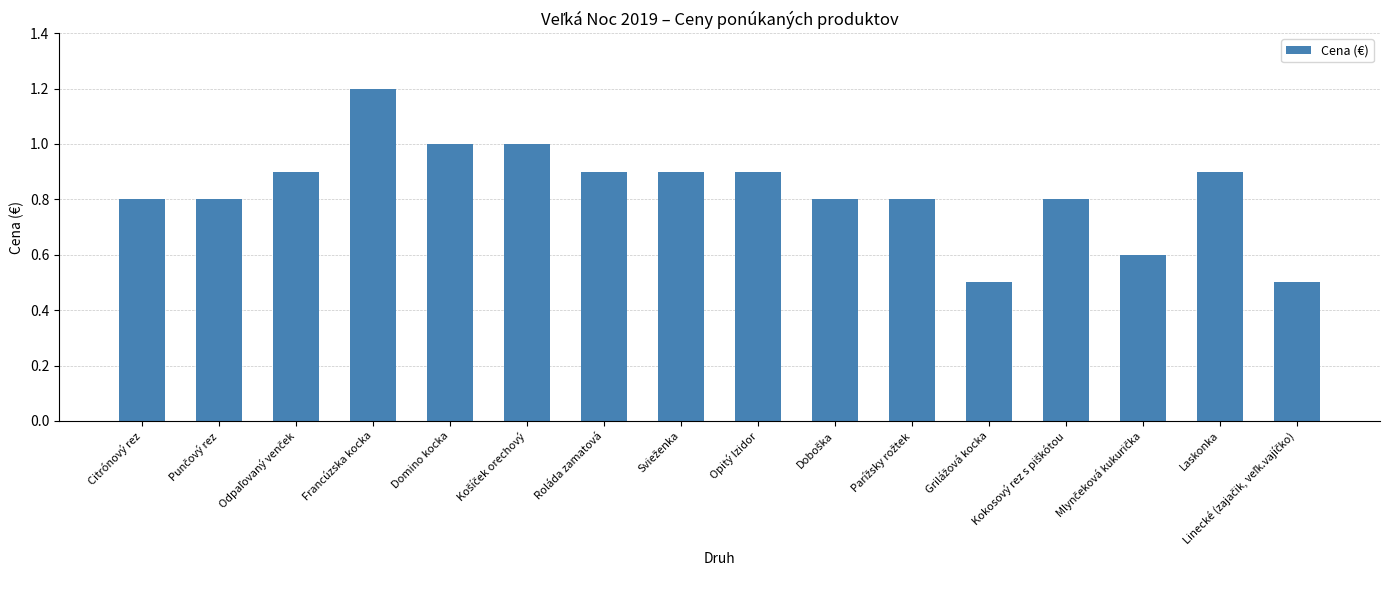

What is the approximate value at Francúzska kocka?

1.2